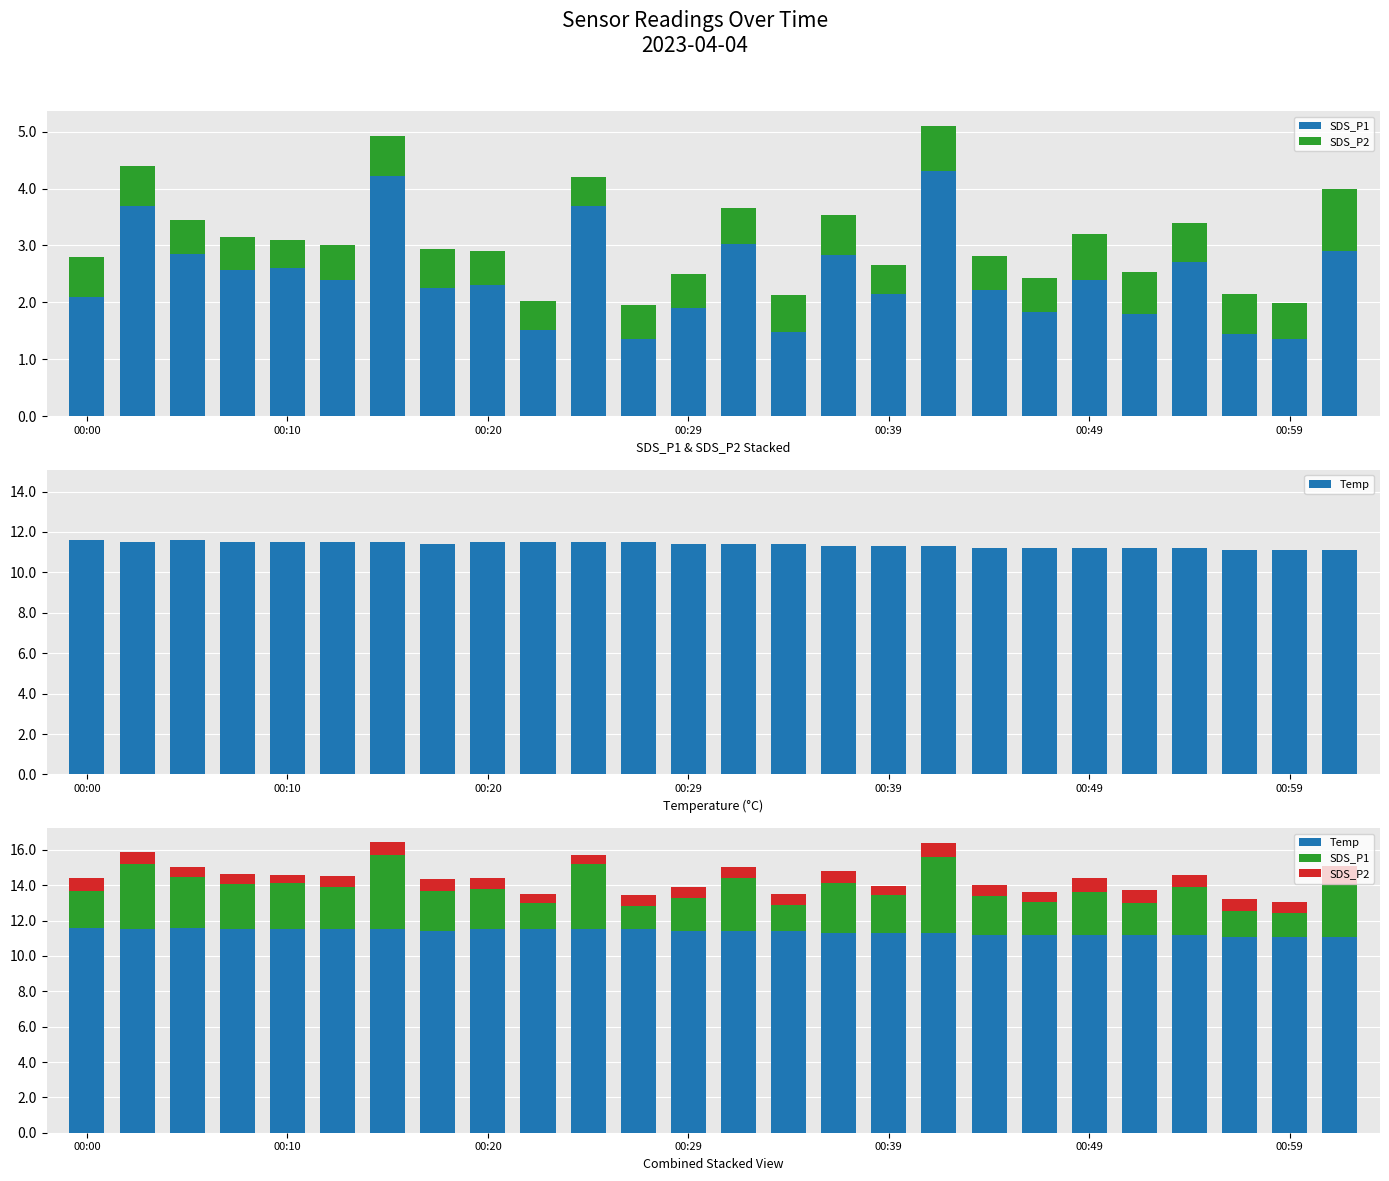

At which category does the chart reach its minimum across all series?

00:10